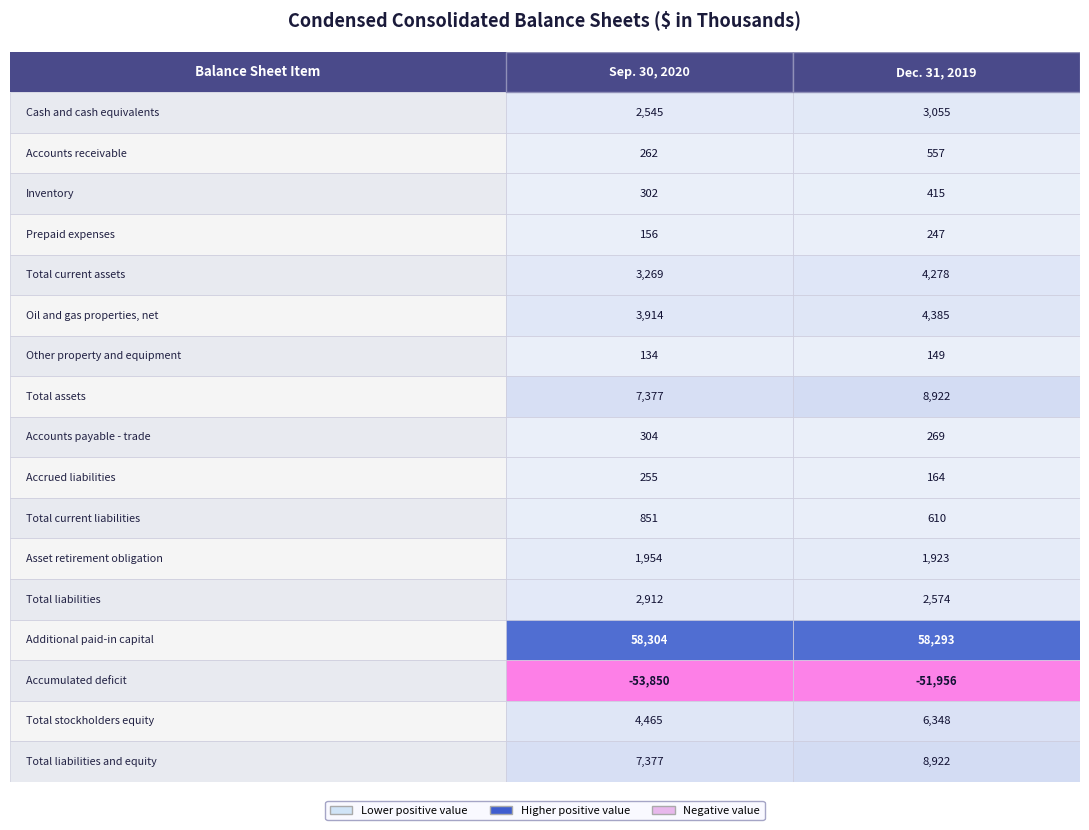

Is it true that Total stockholders equity equals 4465 at 0?

True